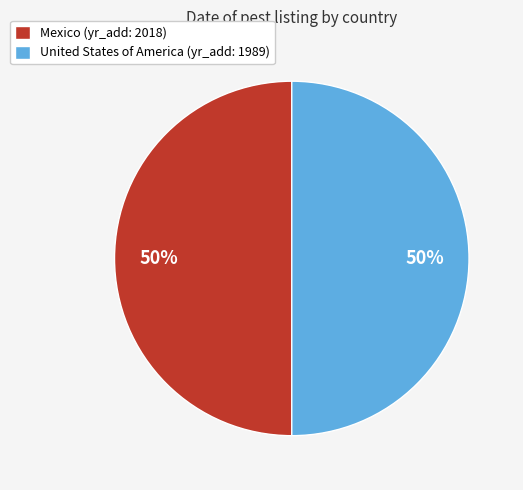

What is the ratio of the value at Mexico (yr_add: 2018) to the value at United States of America (yr_add: 1989)?

1.0